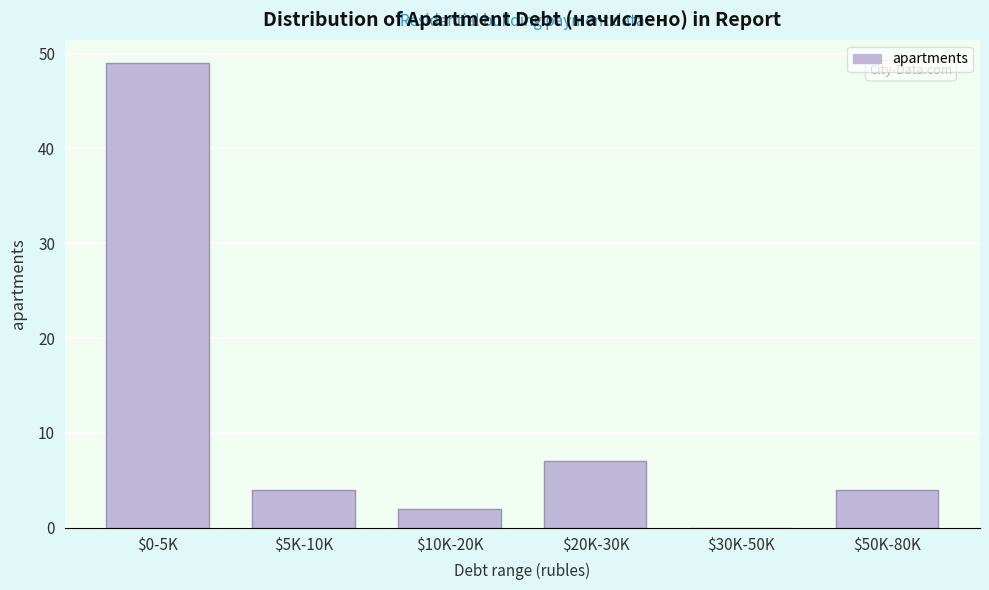

Where is the data nearest to the value 24?

$20K-30K